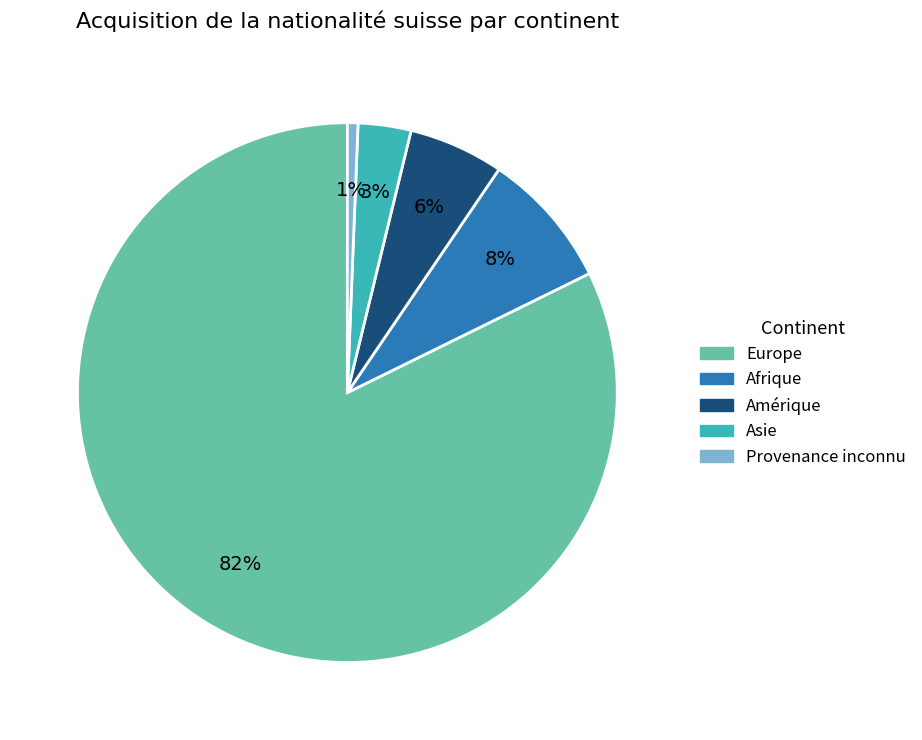

To the nearest percent, what is the average slice percentage?

20%